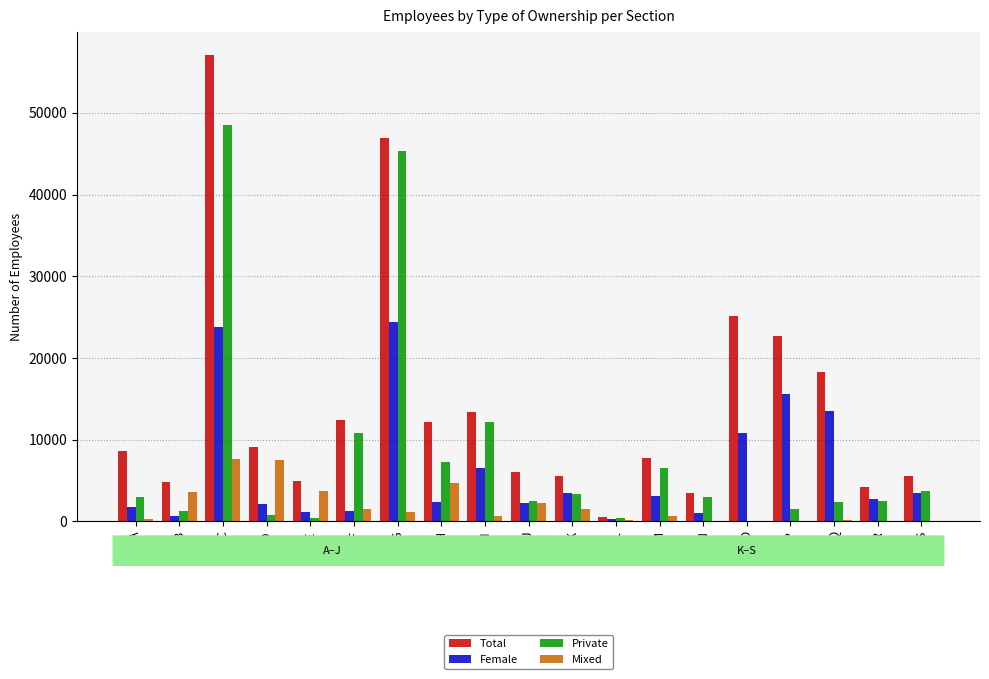

At which category does the chart reach its peak across all series?

C